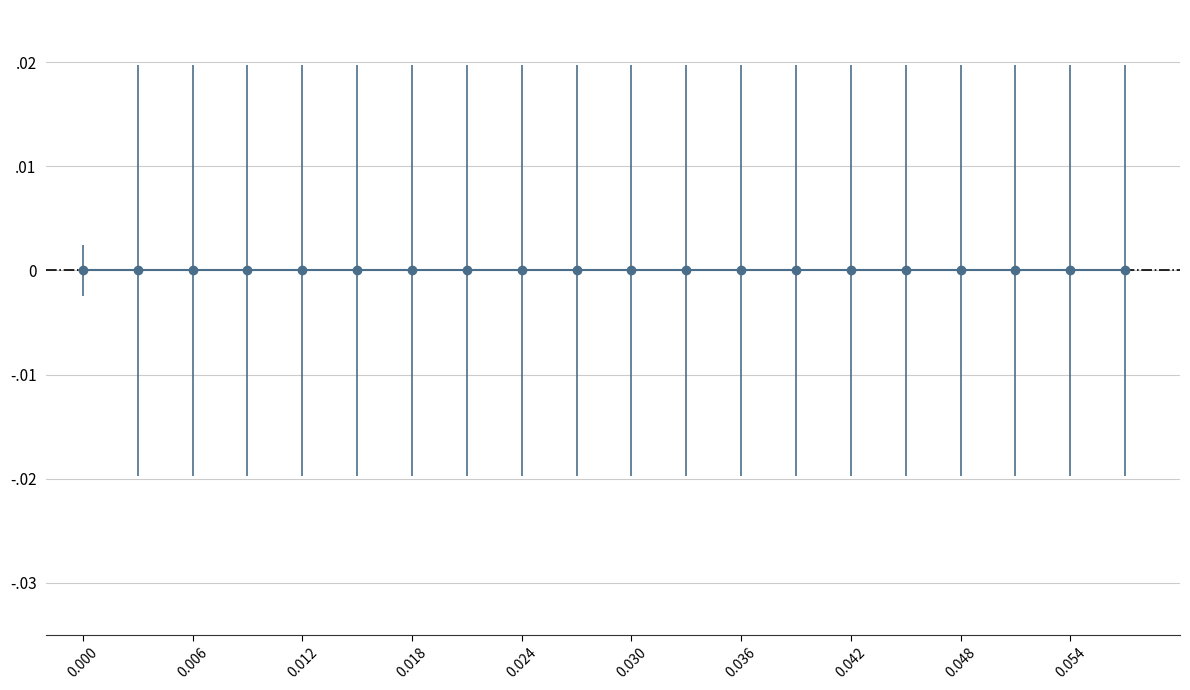

True or false: low and actual intersect in this chart.

False